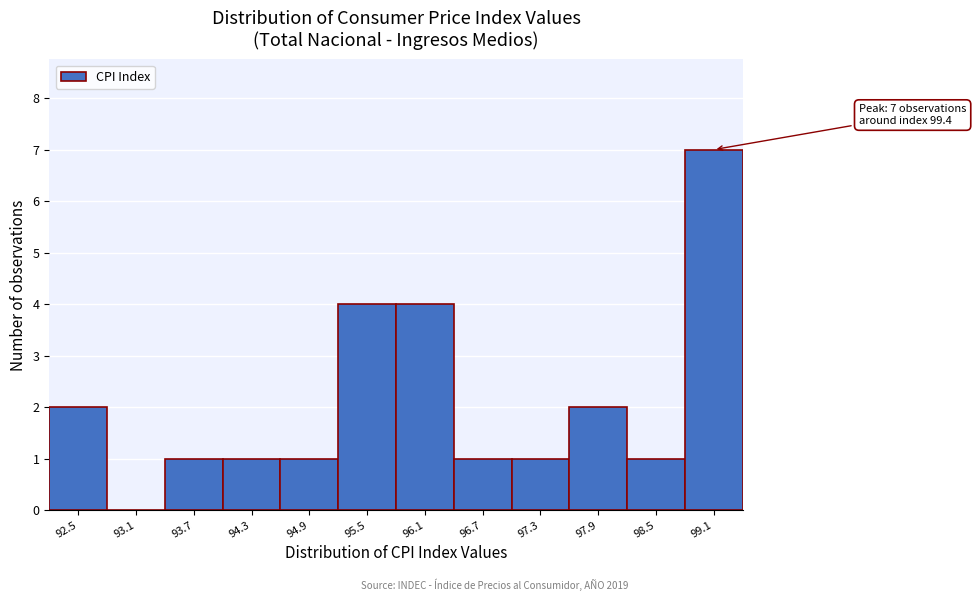

Reading left to right, list all the values displayed in this chart.

92.5=2	93.1=0	93.7=1	94.3=1	94.9=1	95.5=4	96.1=4	96.7=1	97.3=1	97.9=2	98.5=1	99.1=7